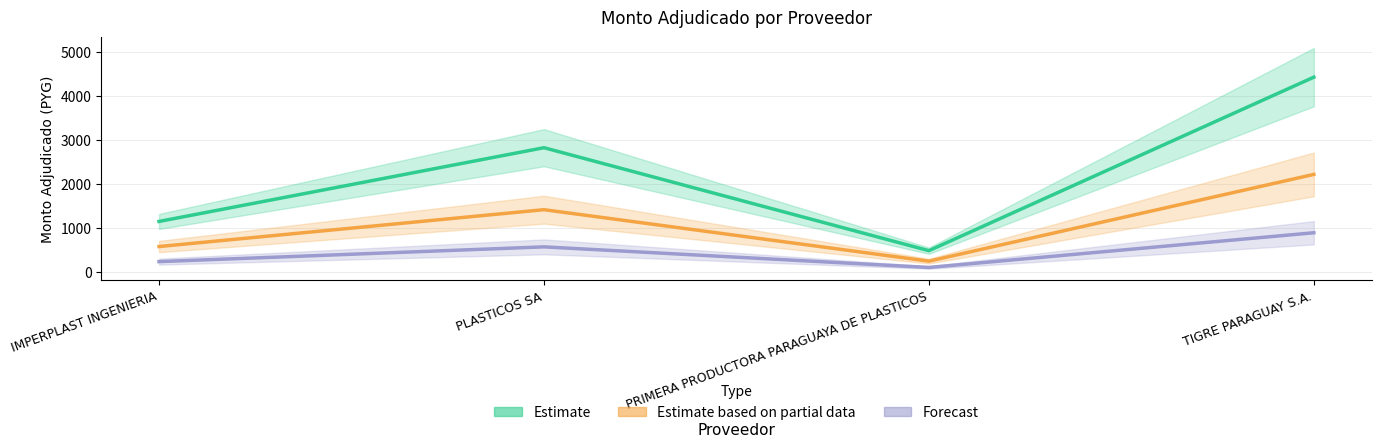

What is the sum of the Estimate based on partial data values at TIGRE PARAGUAY S.A. and IMPERPLAST INGENIERIA?

2785.7